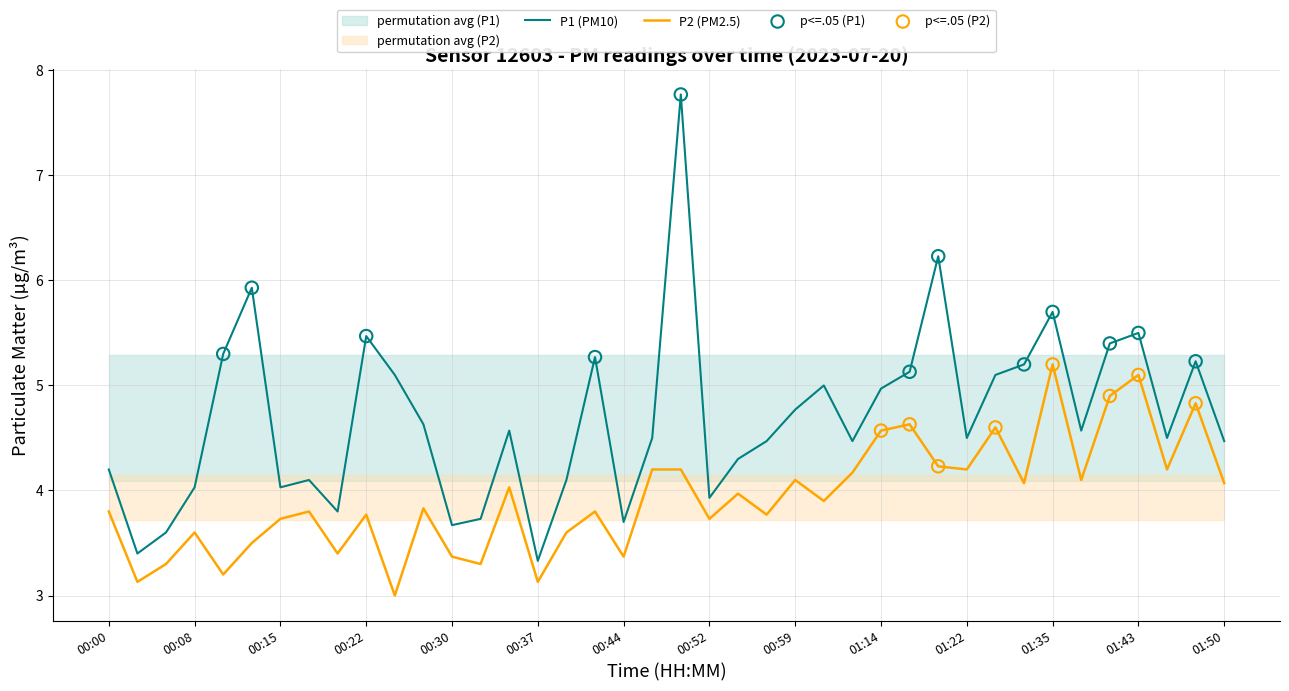

Is the value of P1 at 01:40 greater than the value of P2 at 01:43?

Yes